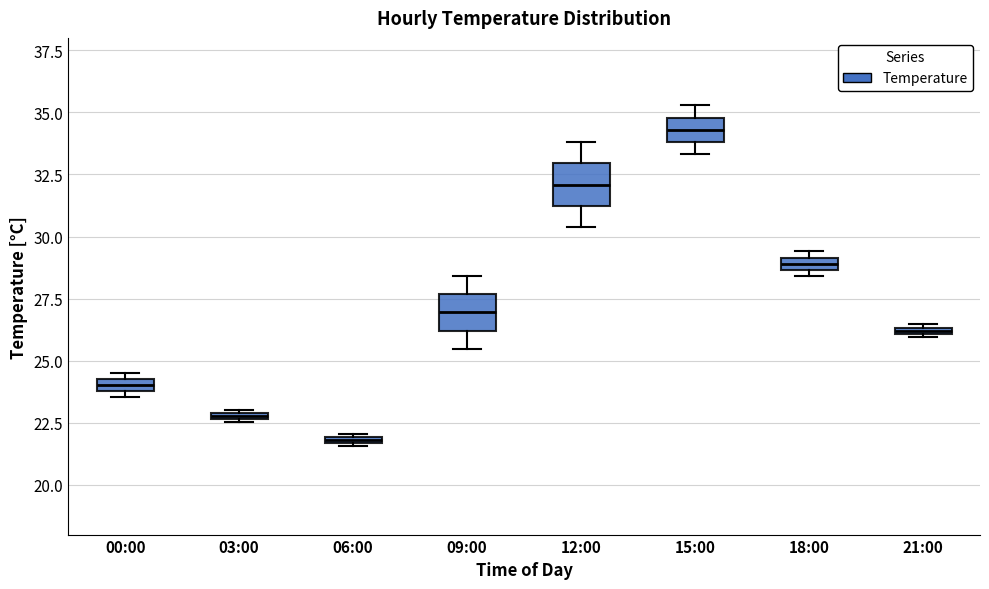

Which box's median line is the highest?

15:00